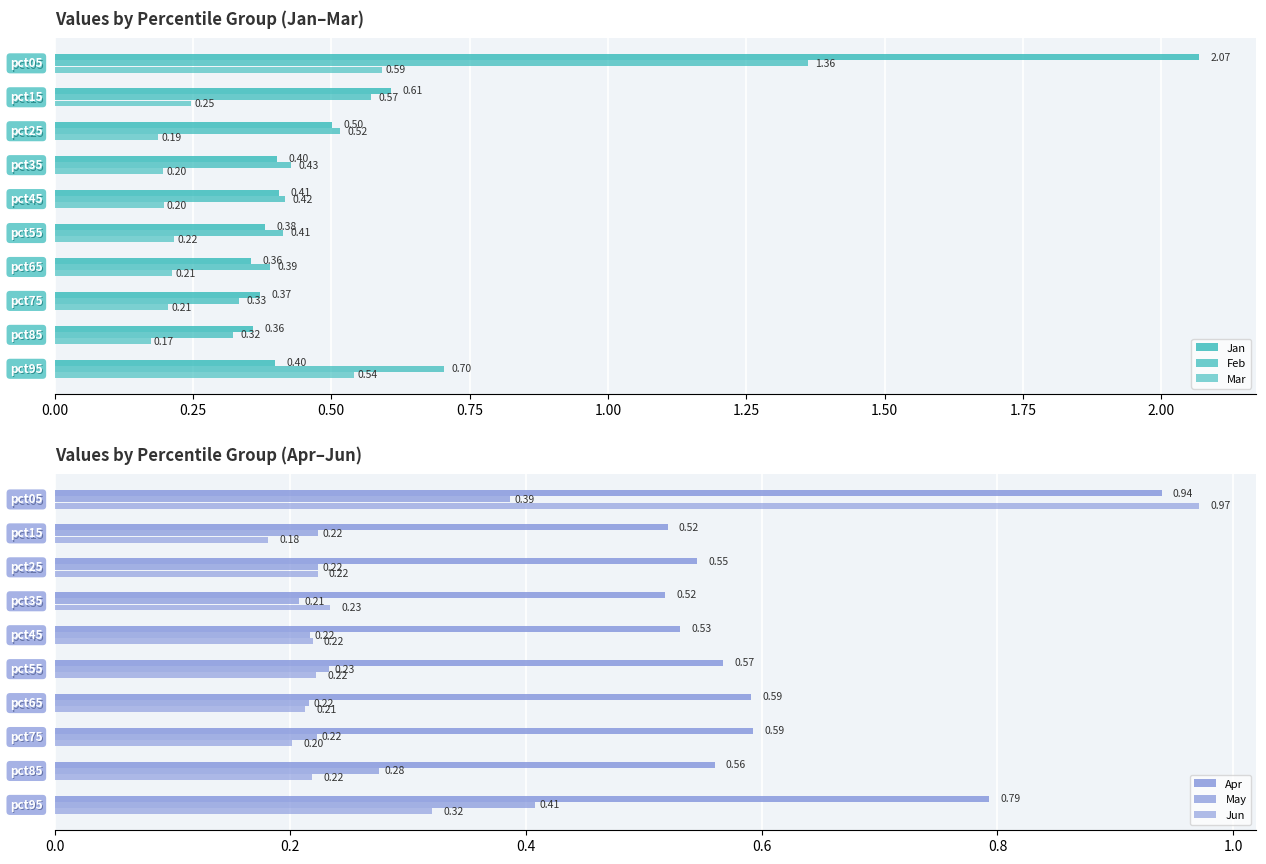

How many groups of bars are there?

10